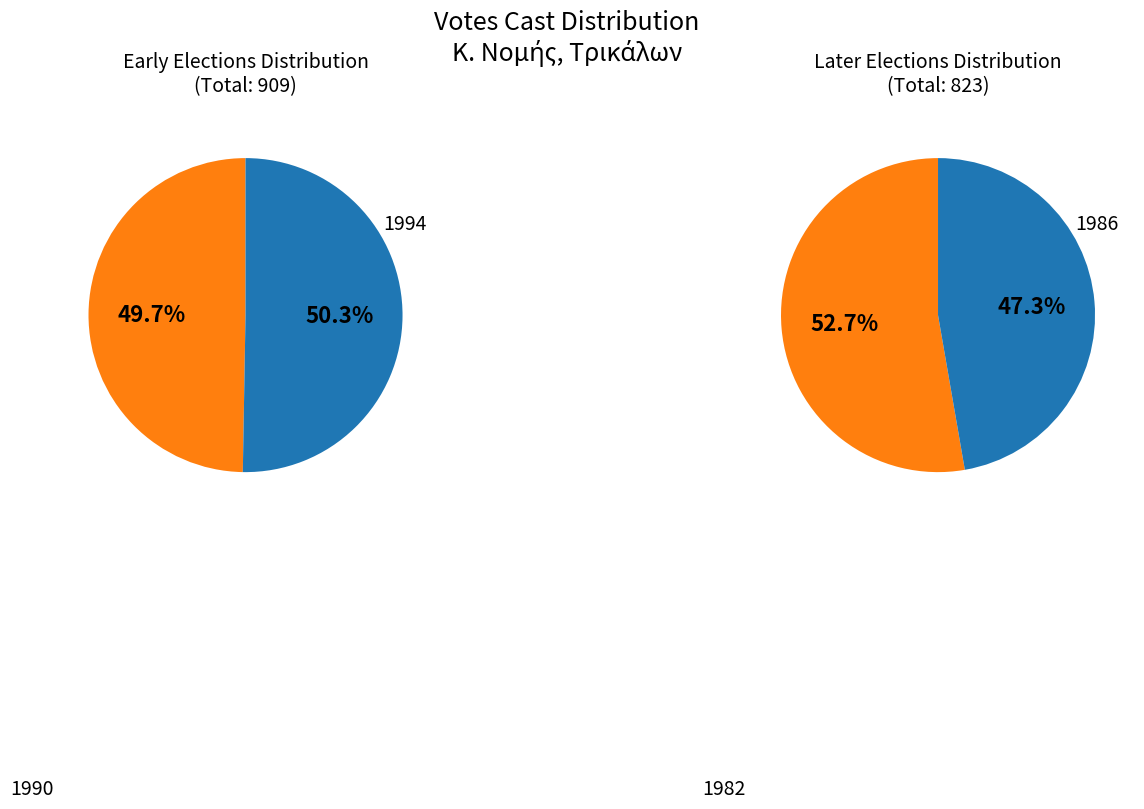

How many slices are in this pie chart?

4